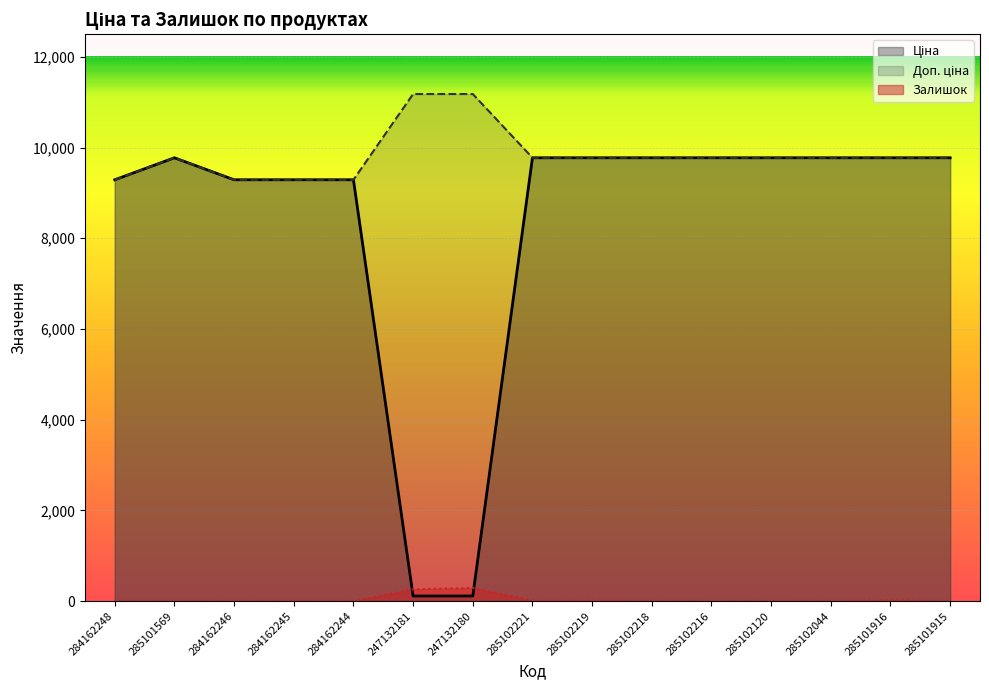

What position from the left is 284162245?

4